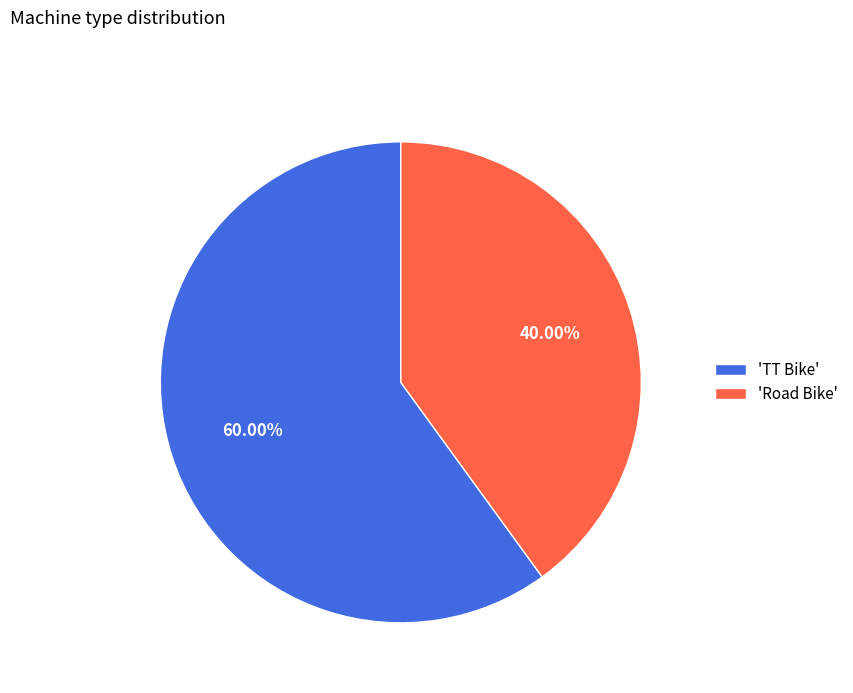

Is the sum of 'Road Bike' and 'TT Bike' greater than half?

Yes